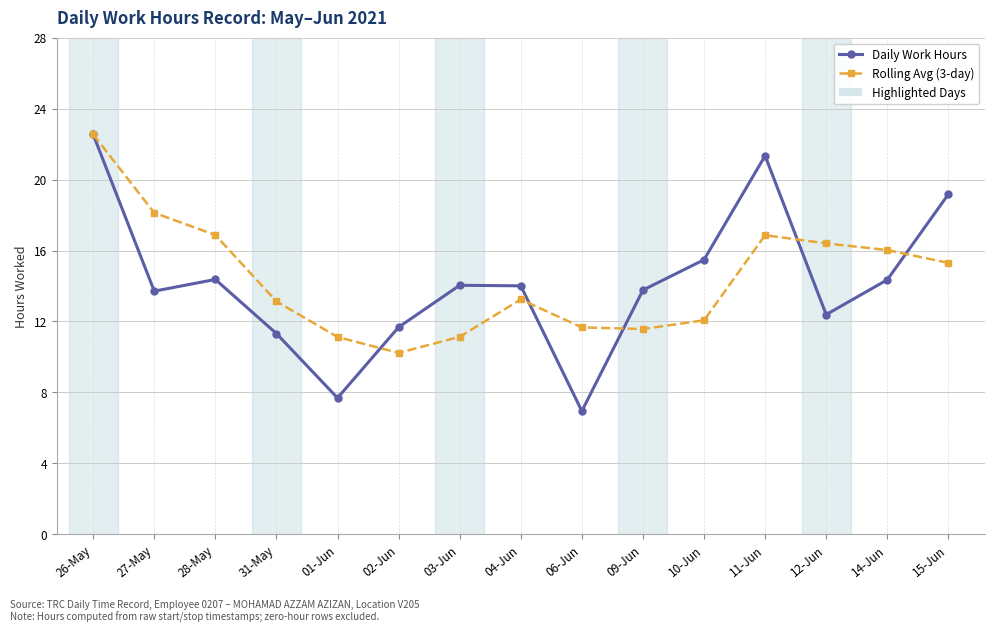

What is the spread (max minus min) of values at 12-Jun?

4.0